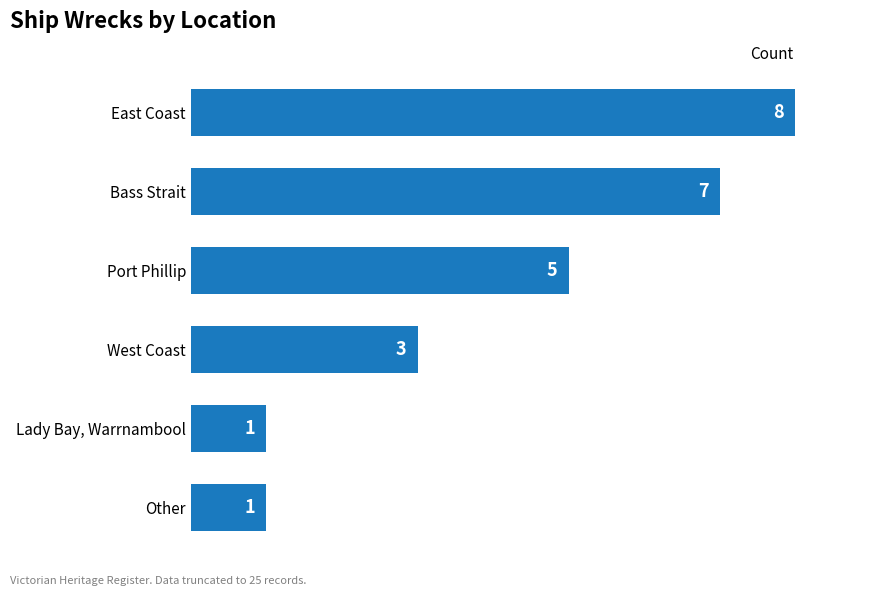

Are the bars grouped side by side (vs. stacked)?

No